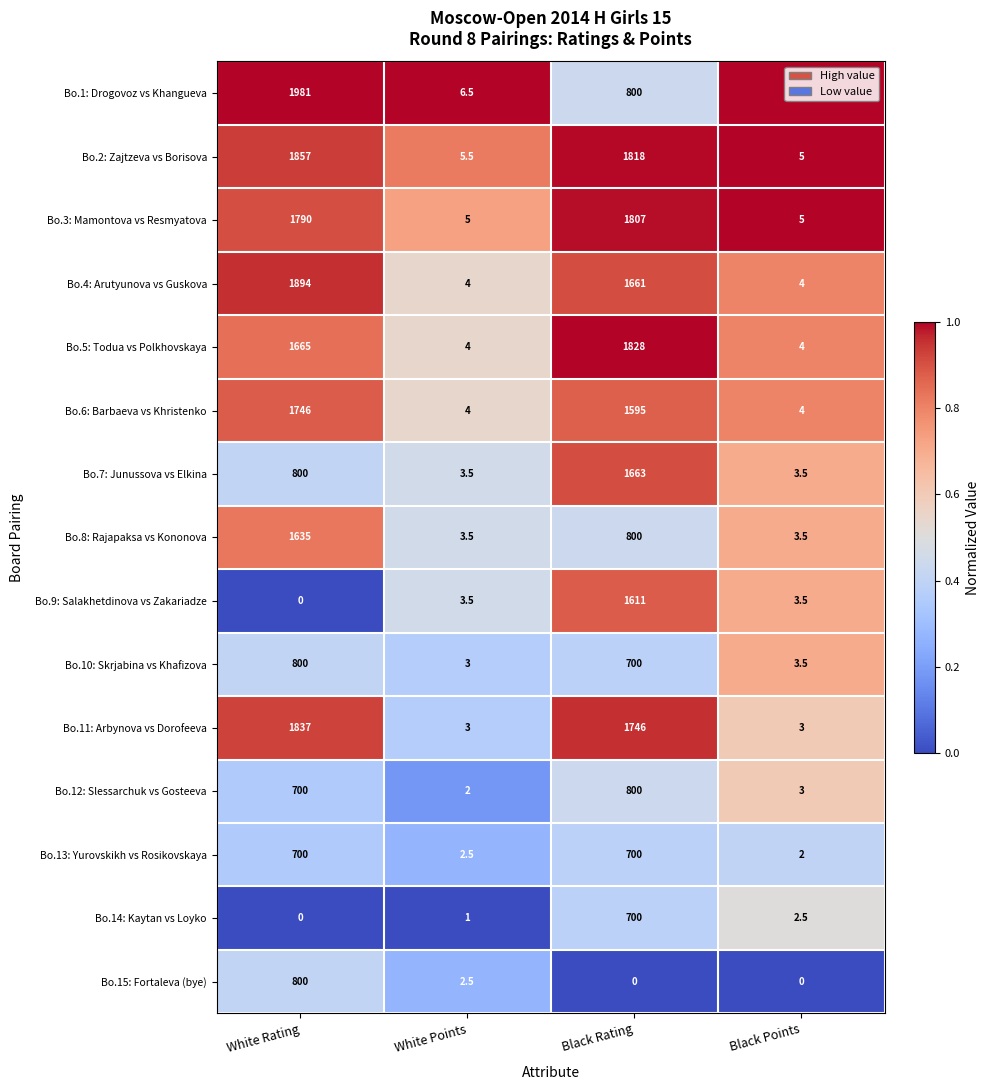

Between White Rating and Black Points, which series saw the biggest shift?

Bo.1: Drogovoz vs Khangueva